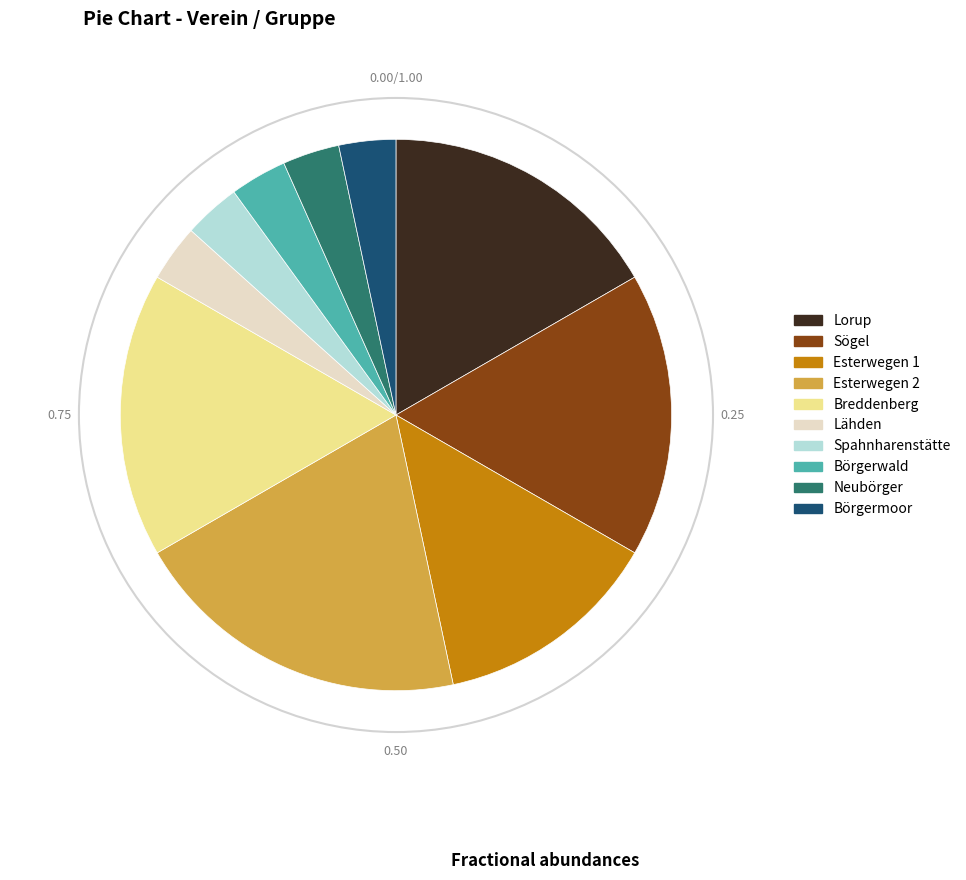

Approximately how many times larger is the value at Esterwegen 1 compared to Sögel?

0.8